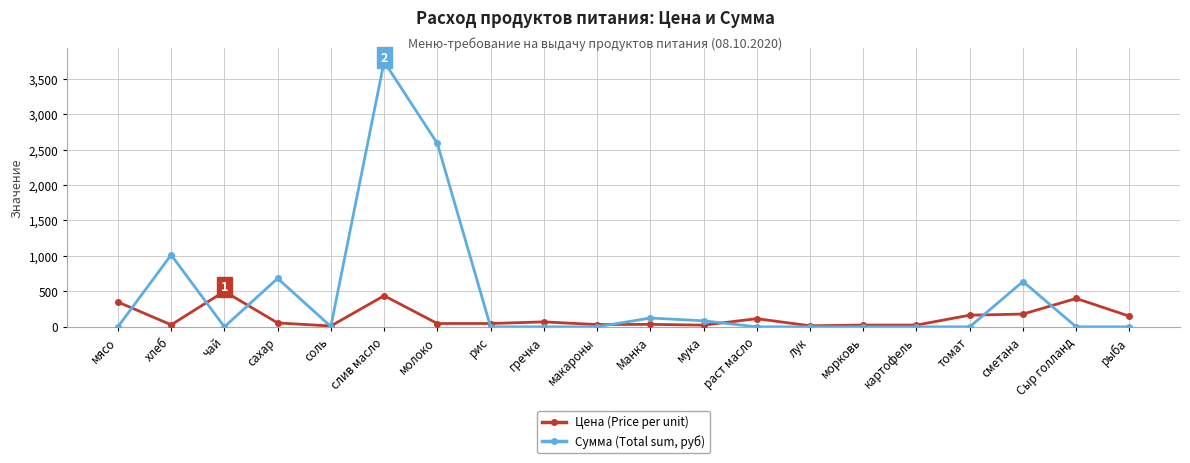

How many lines are shown in the chart?

2